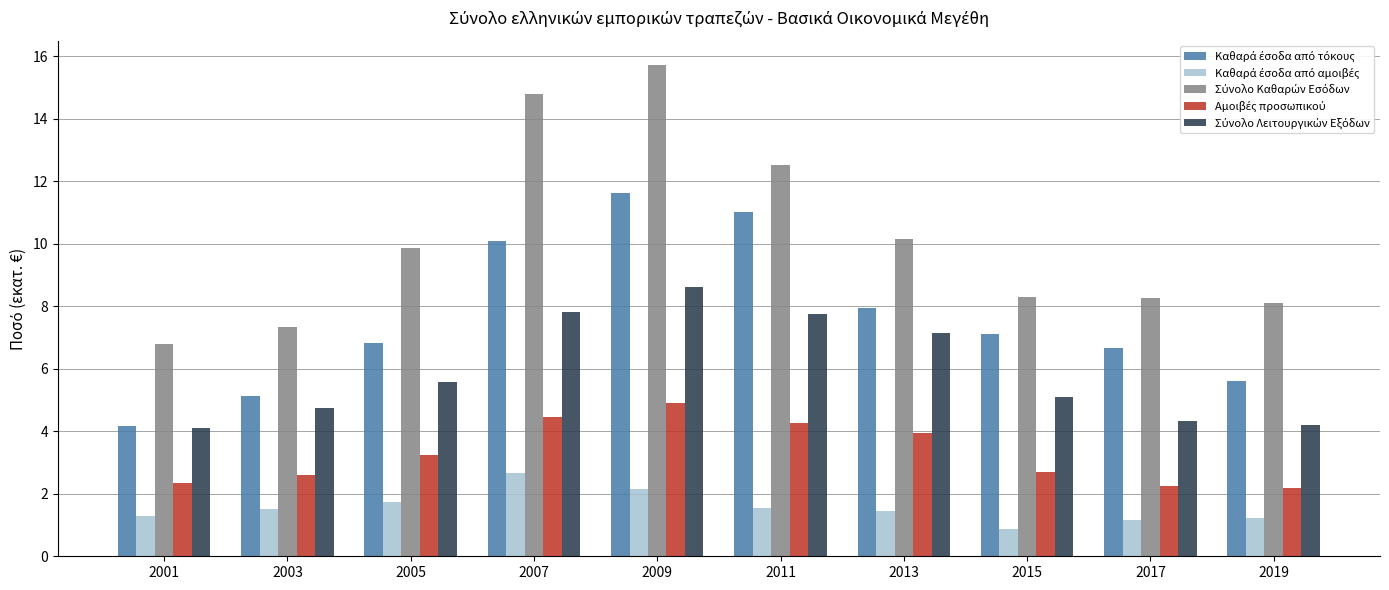

What is the maximum value shown in the chart?

15.7